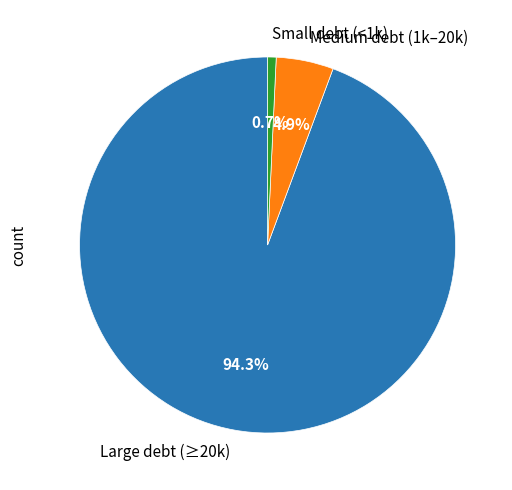

Count the number of slices in the pie.

3